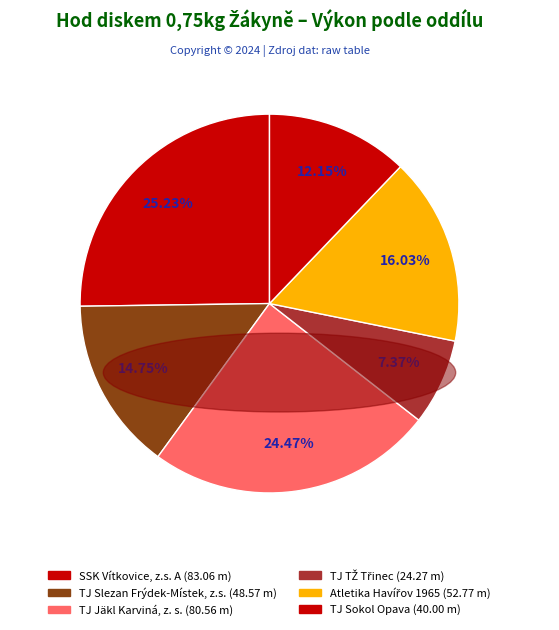

How many slices are in this pie chart?

6